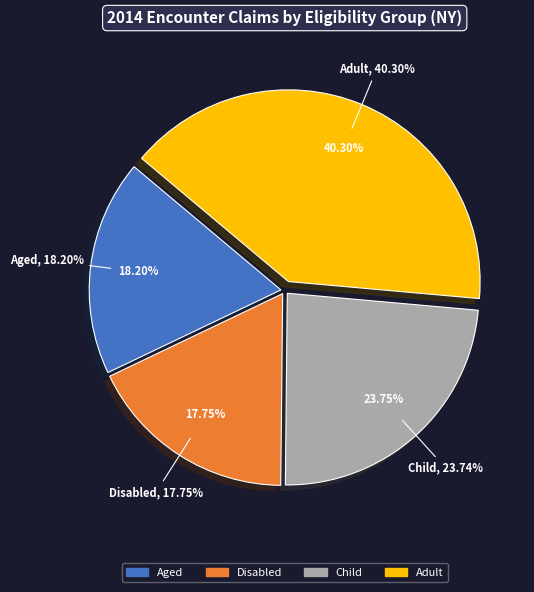

To the nearest percent, what is the average slice percentage?

25%